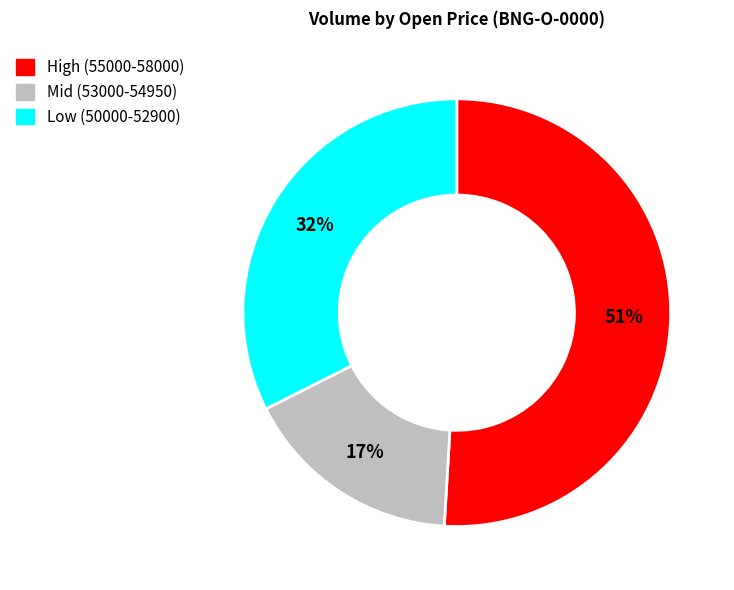

To the nearest percent, what is the average slice percentage?

33%